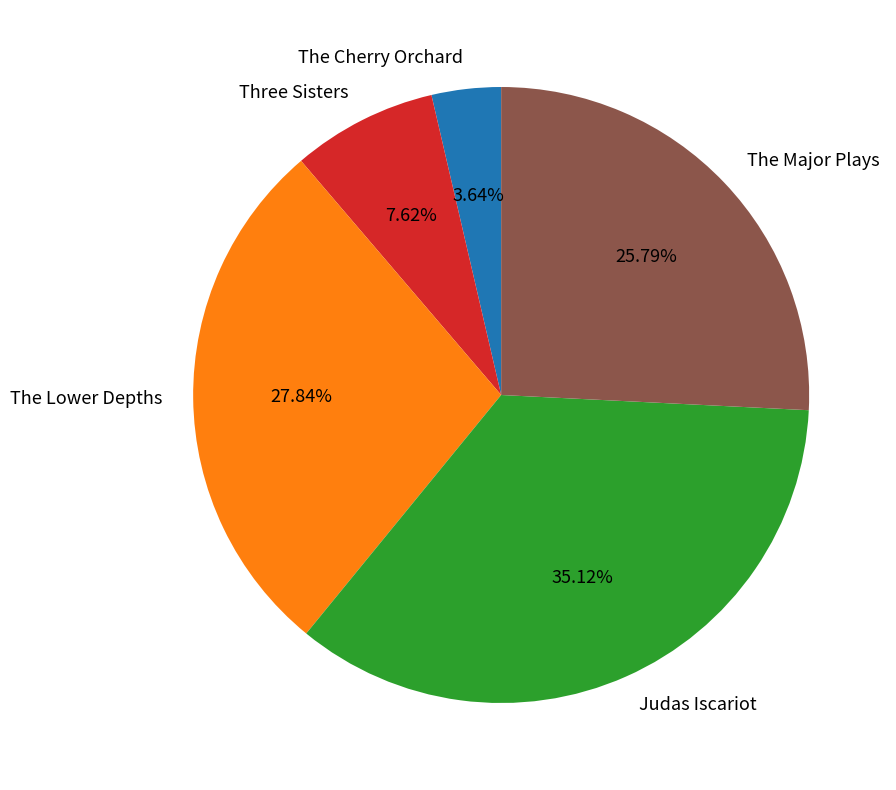

Count the number of slices in the pie.

5